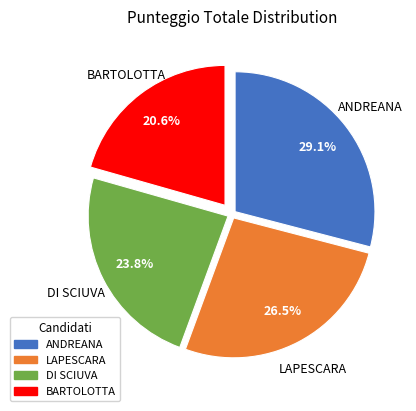

Rank the categories by value from lowest to highest.

BARTOLOTTA, DI SCIUVA, LAPESCARA, ANDREANA